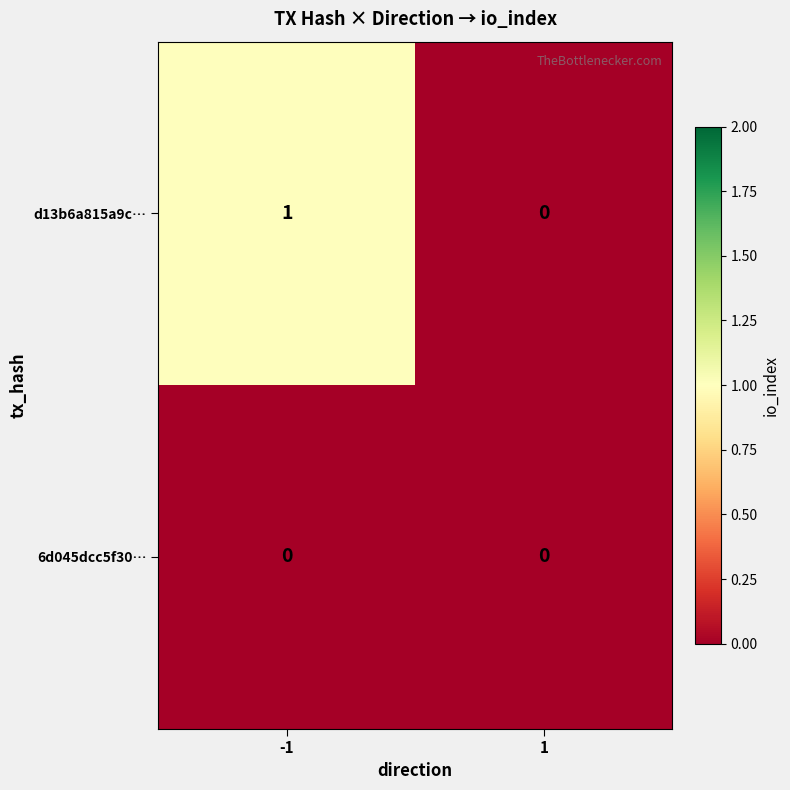

How many distinct data groups are displayed?

2